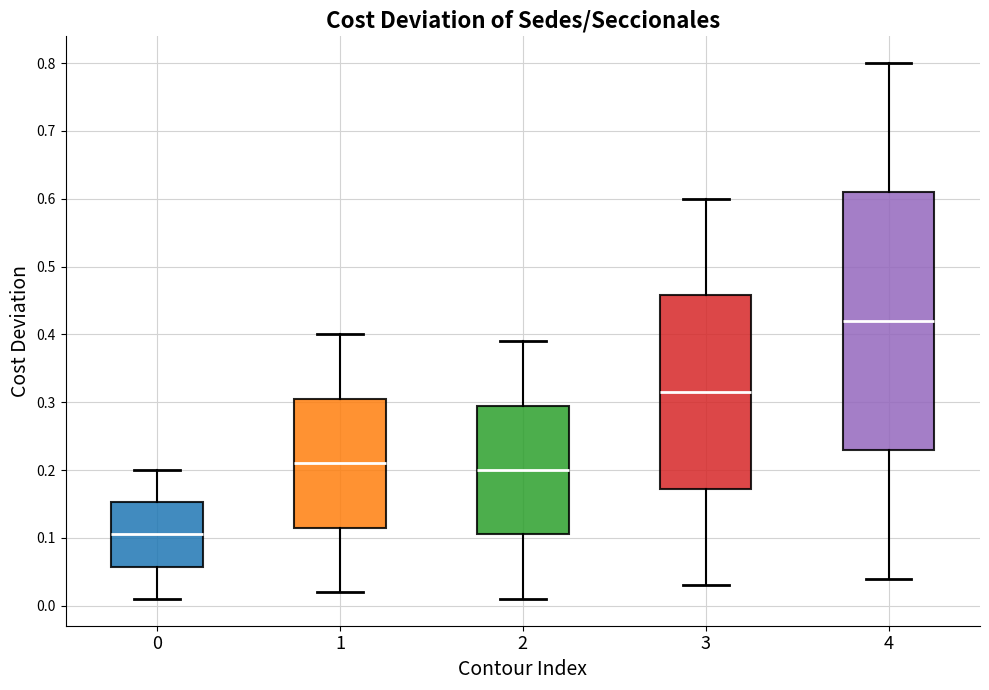

Comparing the boxes themselves (not the whiskers), which one is the tallest?

4